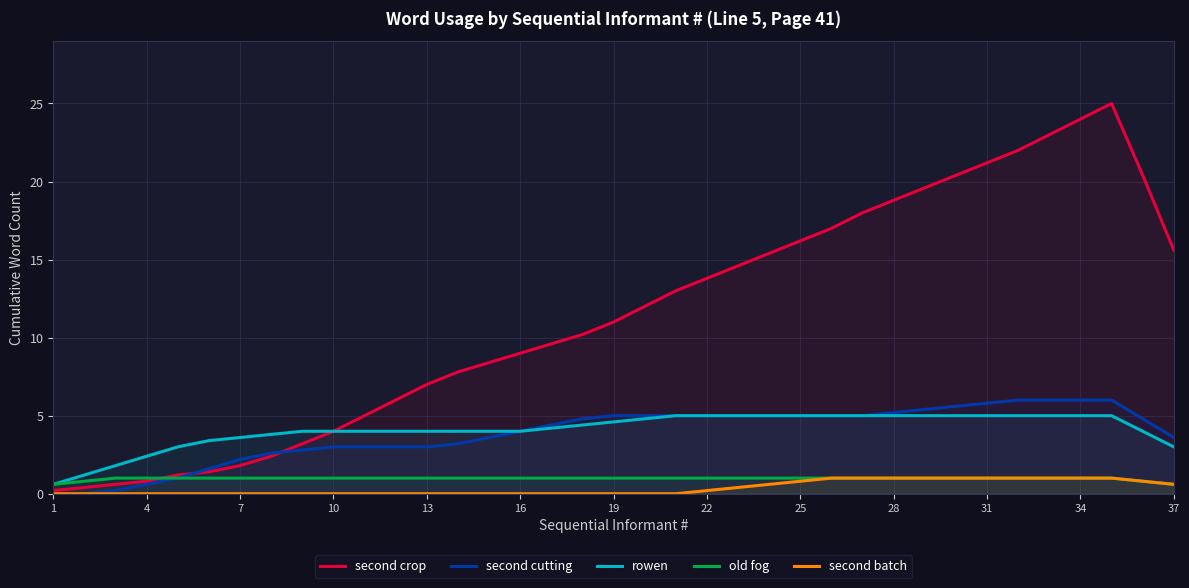

Rank the series by their maximum value, from lowest to highest.

old fog, second batch, rowen, second cutting, second crop